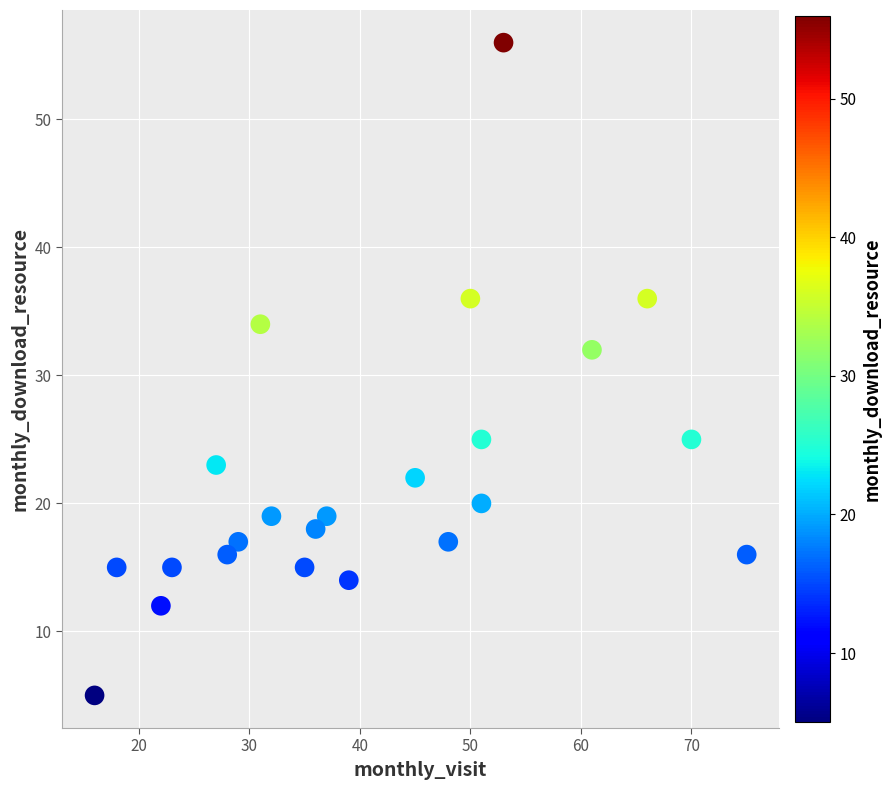

What is the range of X values (max minus min)?

59